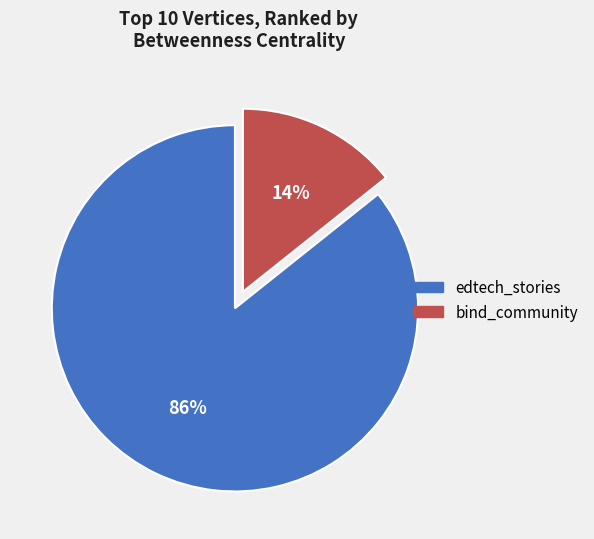

Which category accounts for the majority?

edtech_stories